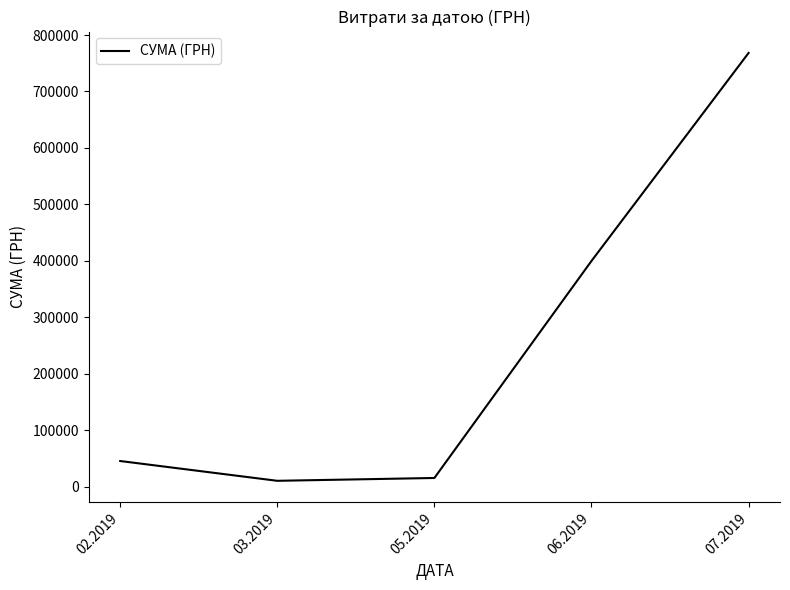

The chart shows a value of 399806.0 at 06.2019. True or false?

True